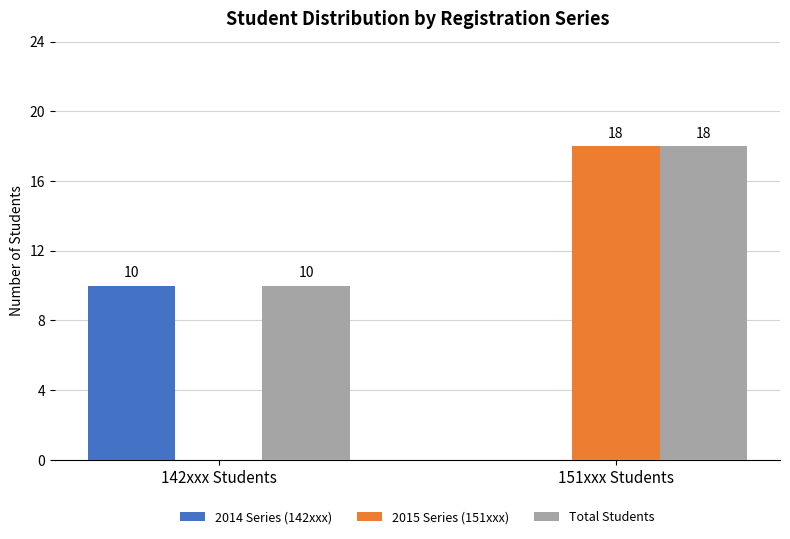

Reading left to right, transcribe all the data shown in this chart.

2014 Series (142xxx): 142xxx Students=10	151xxx Students=0
2015 Series (151xxx): 142xxx Students=0	151xxx Students=18
Total Students: 142xxx Students=10	151xxx Students=18